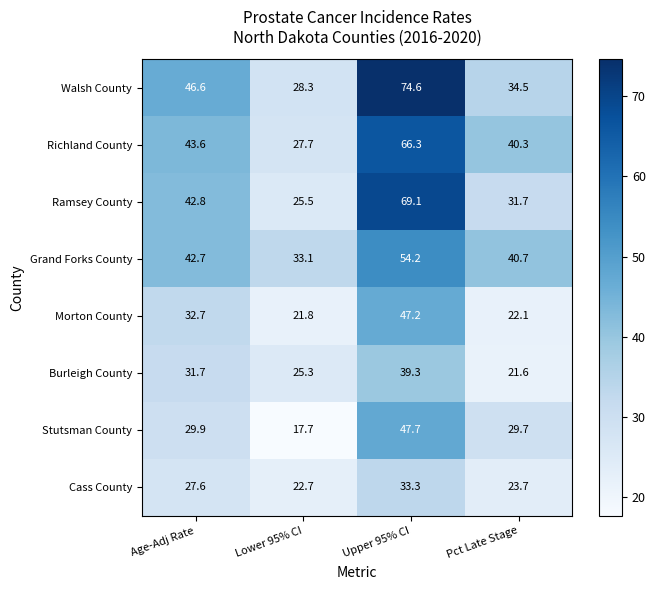

The value of Cass County at Pct Late Stage is 12.4. True or false?

False